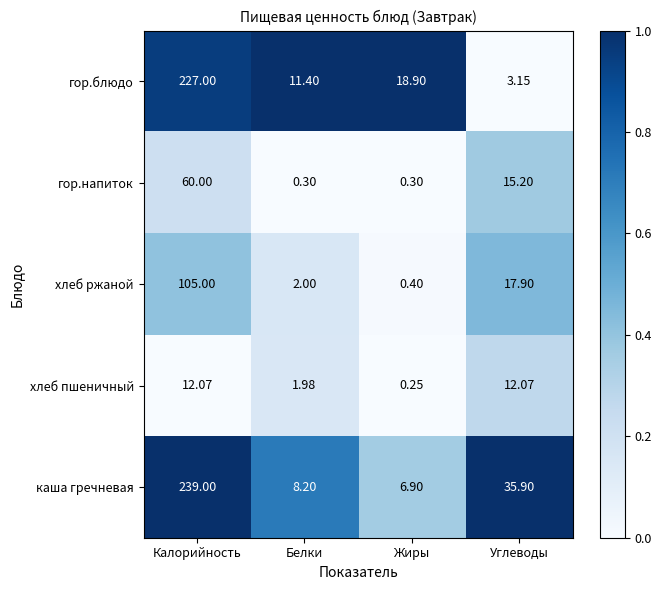

Which series has the largest range (max minus min)?

каша гречневая